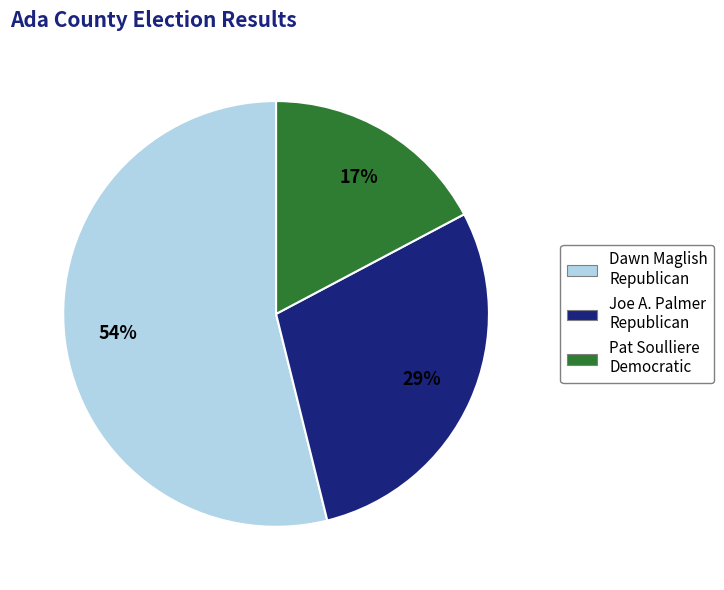

Do Joe A. Palmer Republican and Dawn Maglish Republican together represent more than half of the pie?

Yes